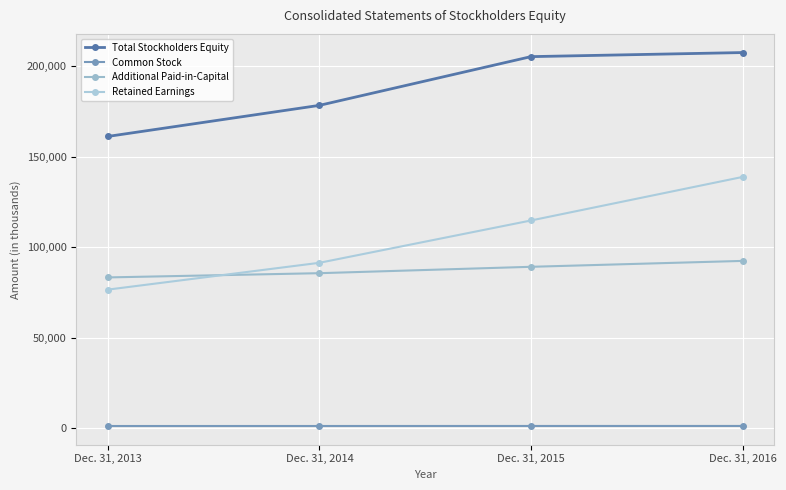

Does the chart display data point markers on the line(s)?

Yes